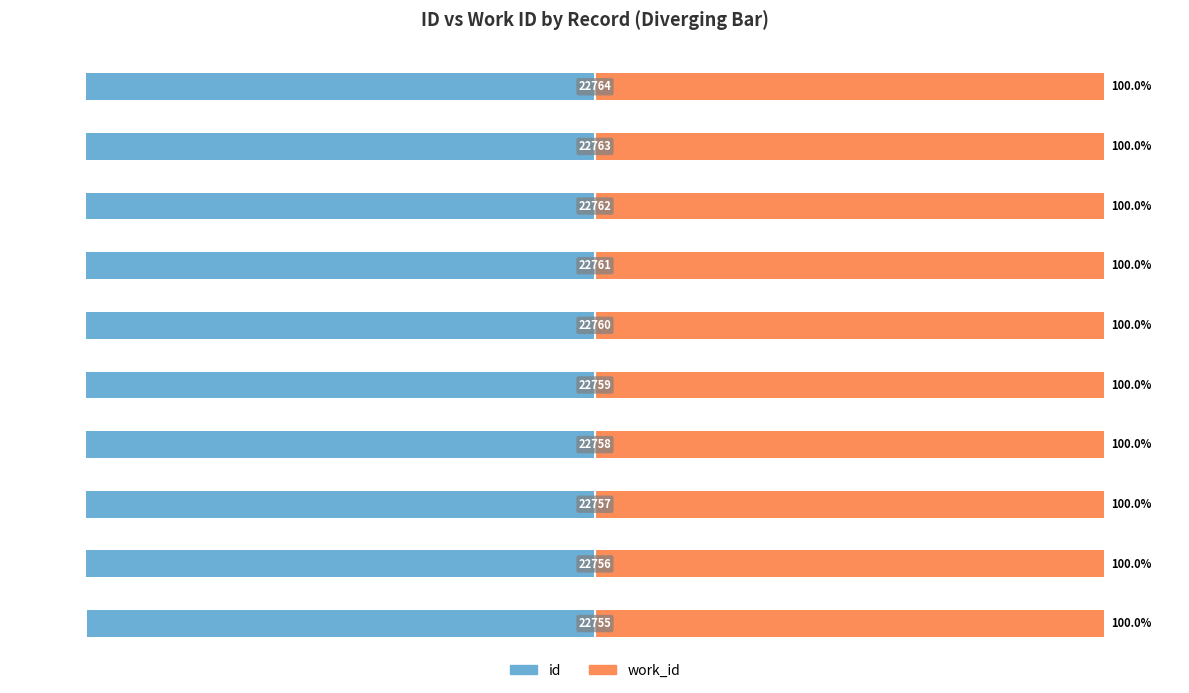

Does the chart contain stacked bars?

No